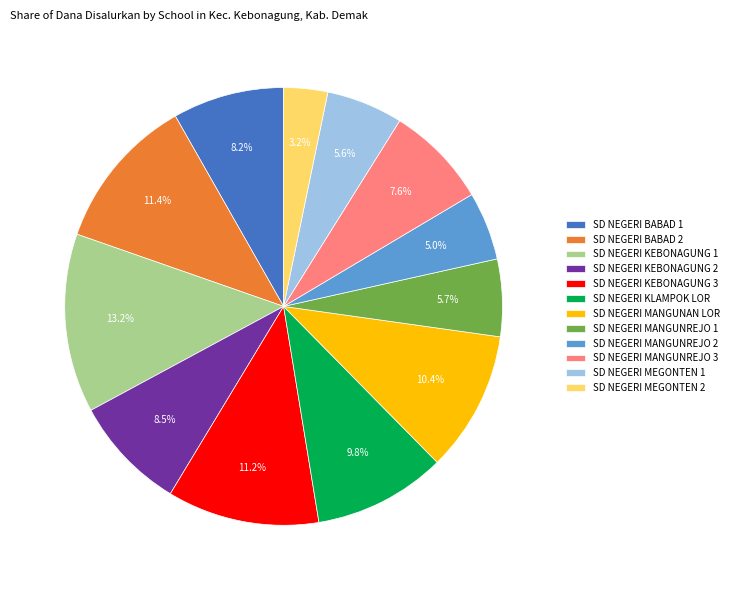

Does SD NEGERI MEGONTEN 1 represent more than half of the total?

No